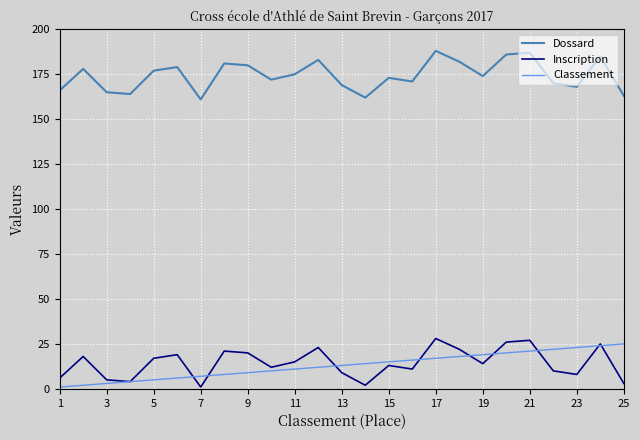

Which series has the largest total across all categories?

Dossard